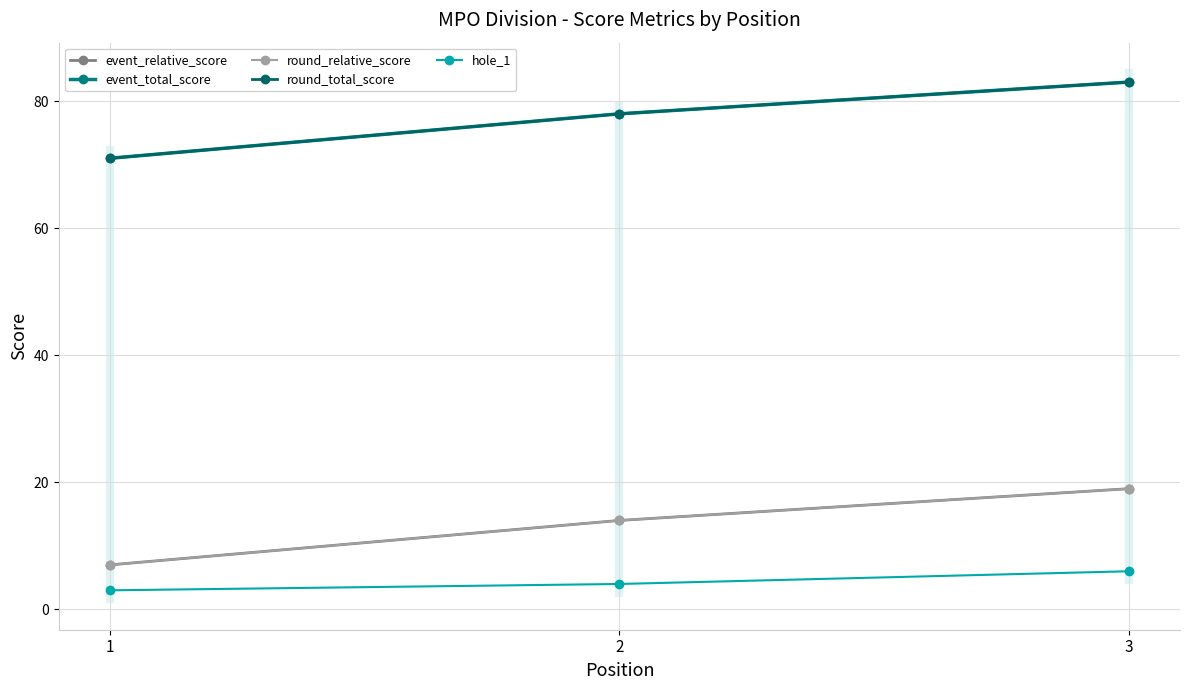

What is the spread (max minus min) of values at 2?

74